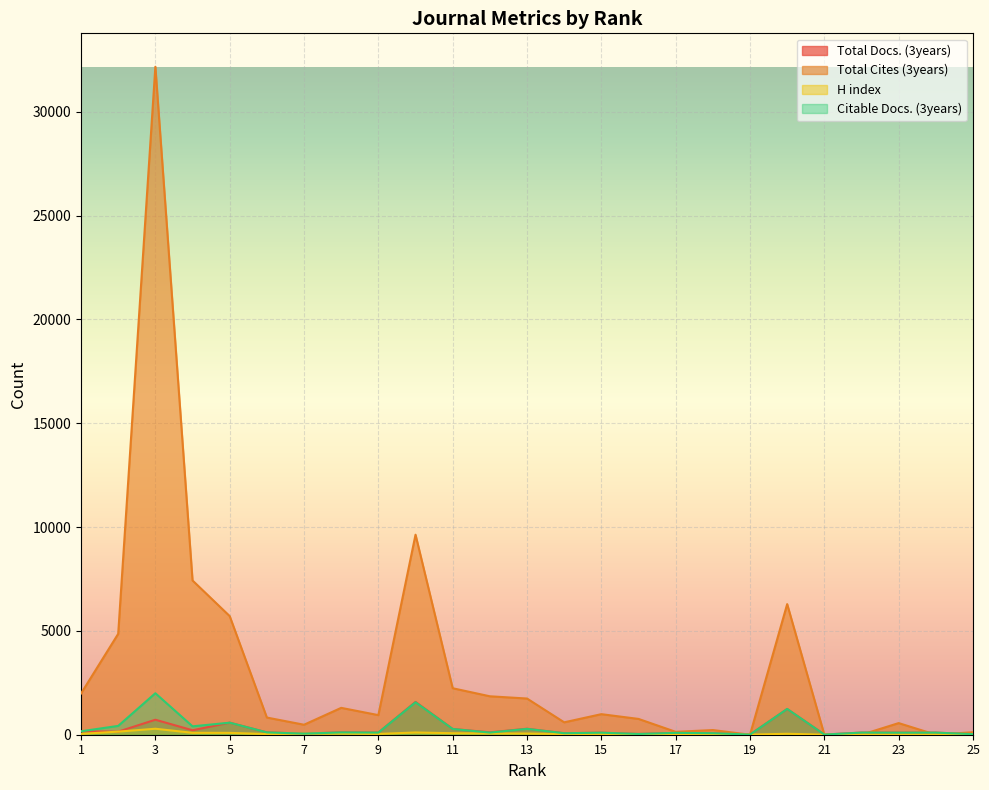

Which series has the widest spread of values?

Total Cites (3years)